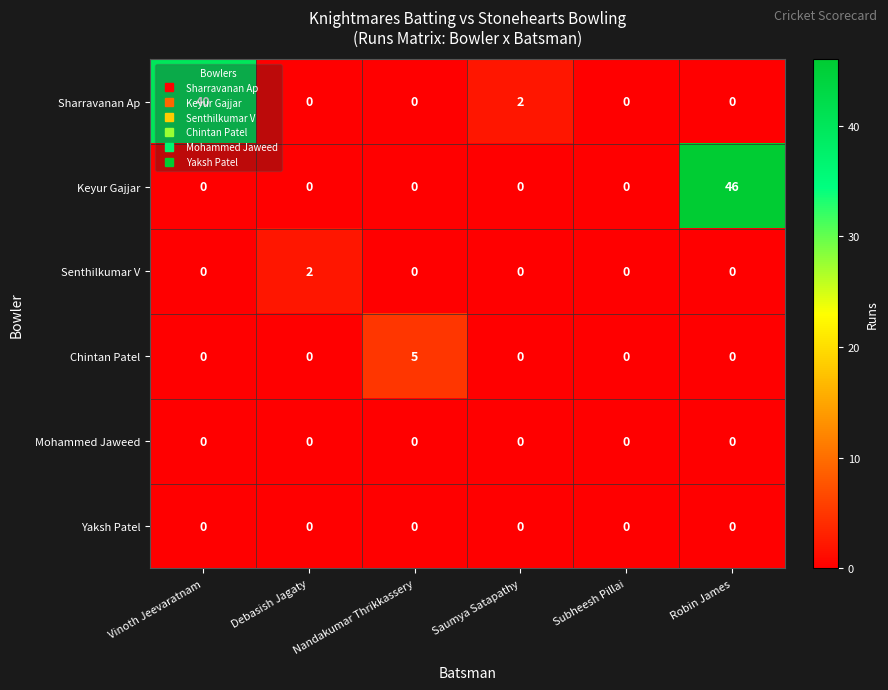

Which series has the largest total across all categories?

Keyur Gajjar